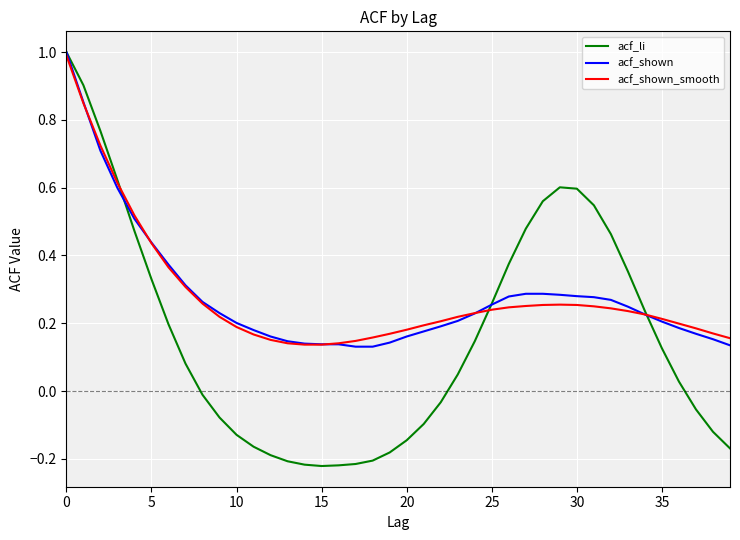

What is the highest value of the acf_shown_smooth series?

1.0